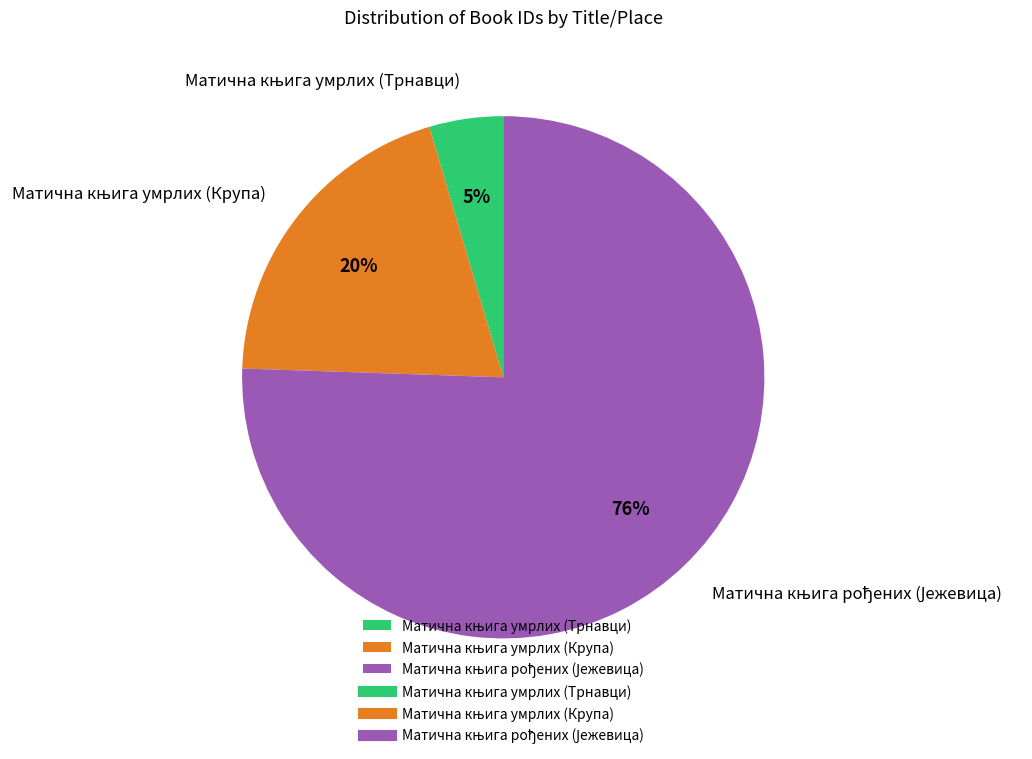

Is there a majority slice in this chart?

Yes